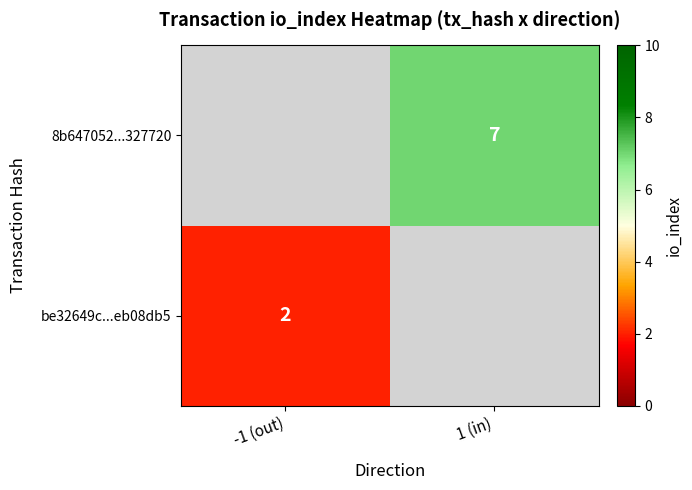

The be32649c...eb08db5 series shows 0.8 at -1 (out). True or false?

False